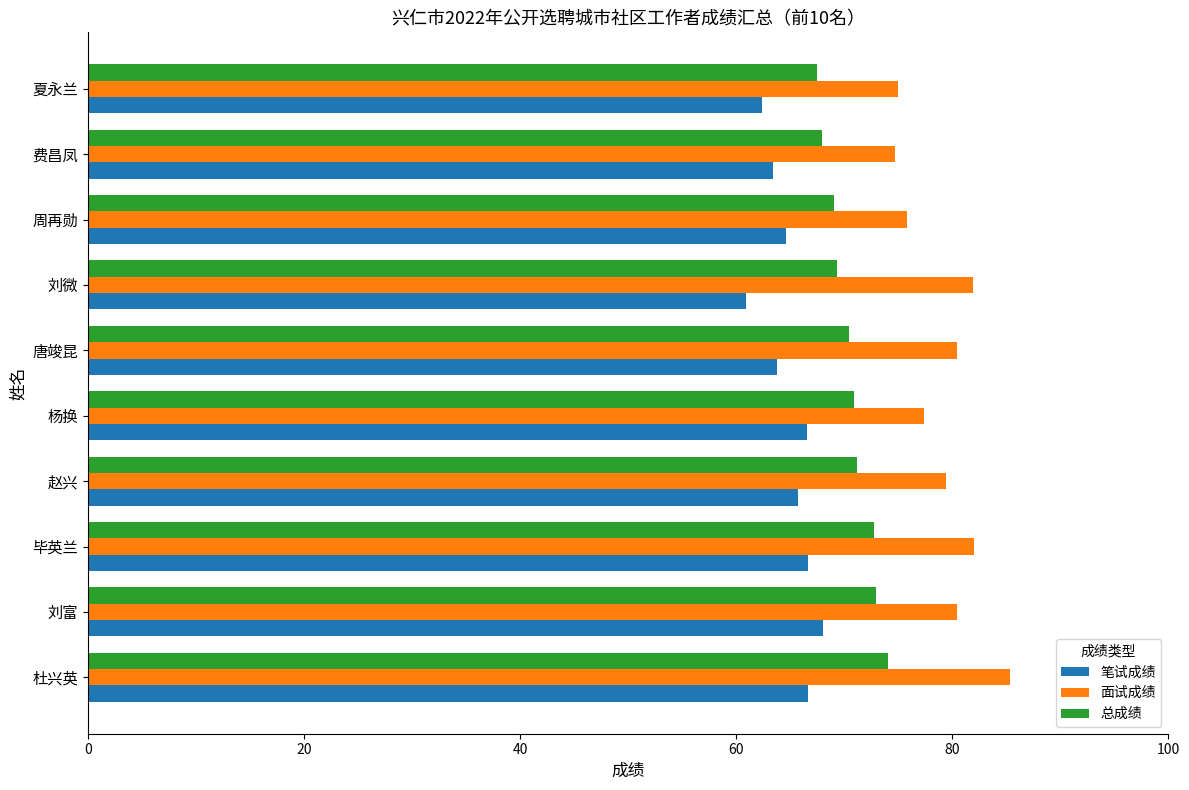

What is the smallest value displayed?

60.9